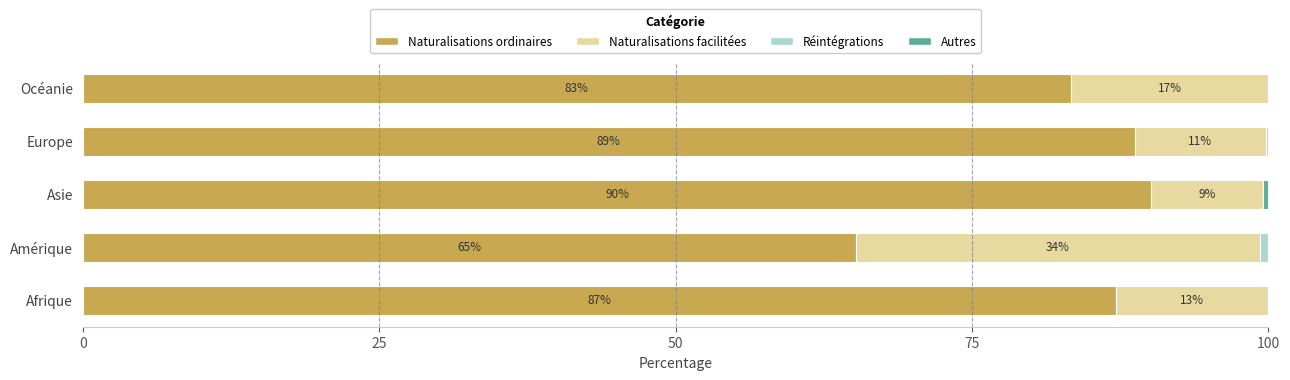

How many categories are shown in the chart?

5